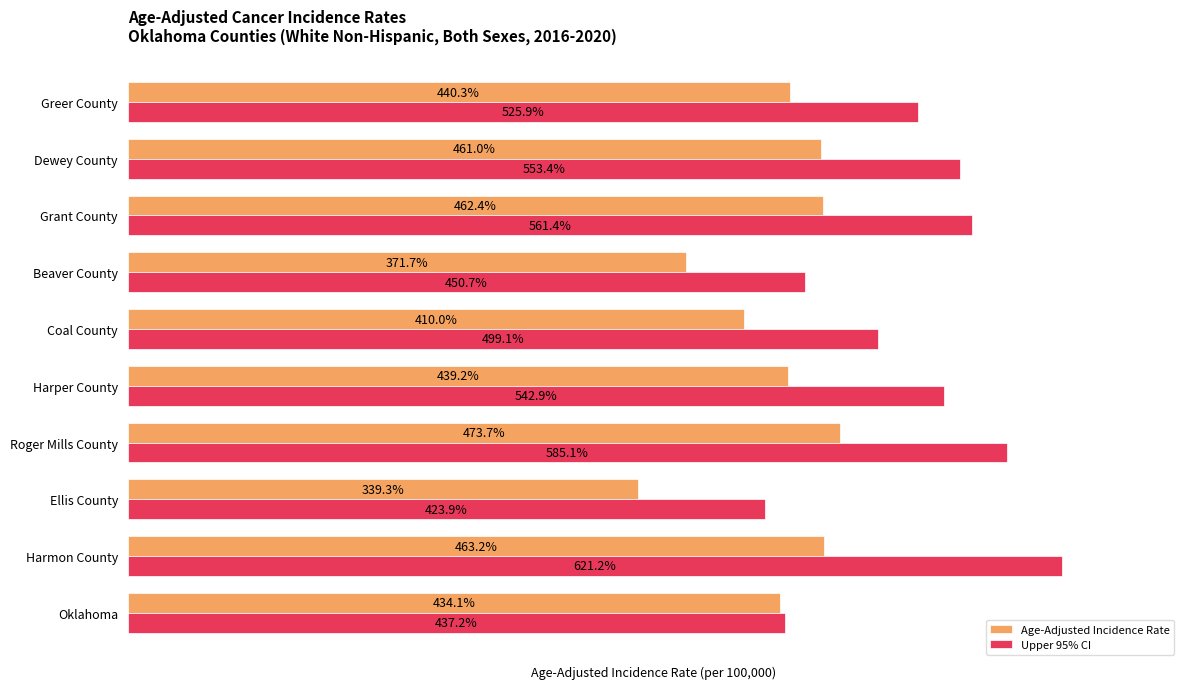

List the series in order of their overall mean, highest first.

Upper 95% CI, Age-Adjusted Incidence Rate